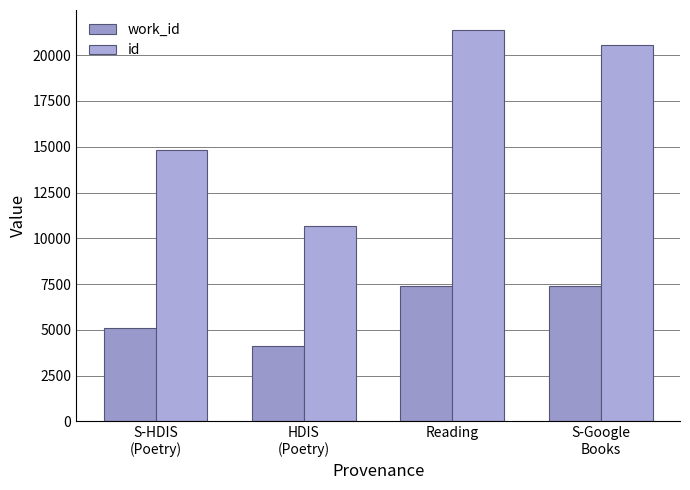

What position from the right is S-HDIS
(Poetry)?

4